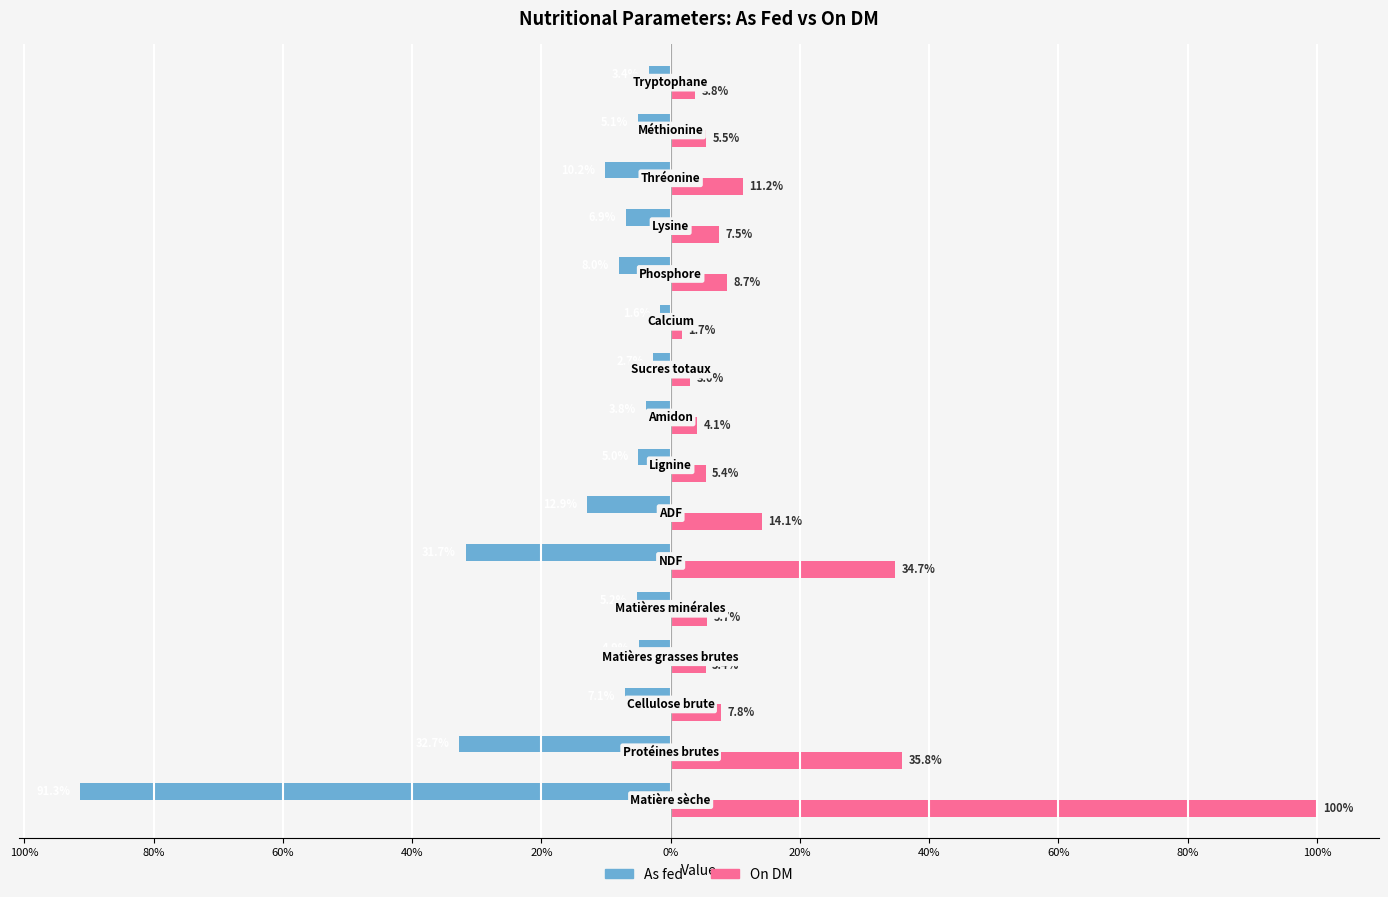

What is the smallest value displayed?

-91.3